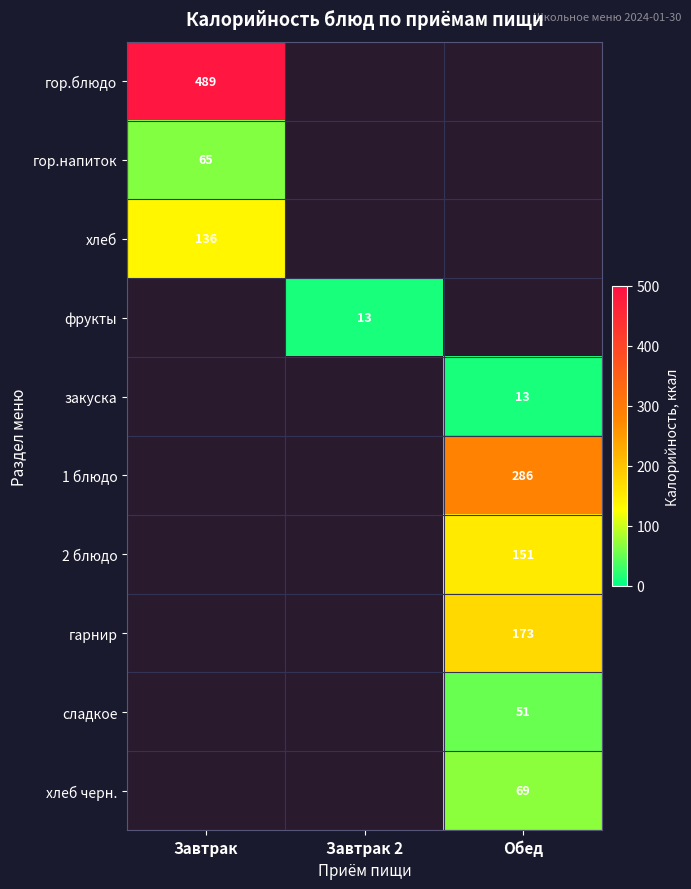

True or false: хлеб черн. has a value of 69 at Обед.

True